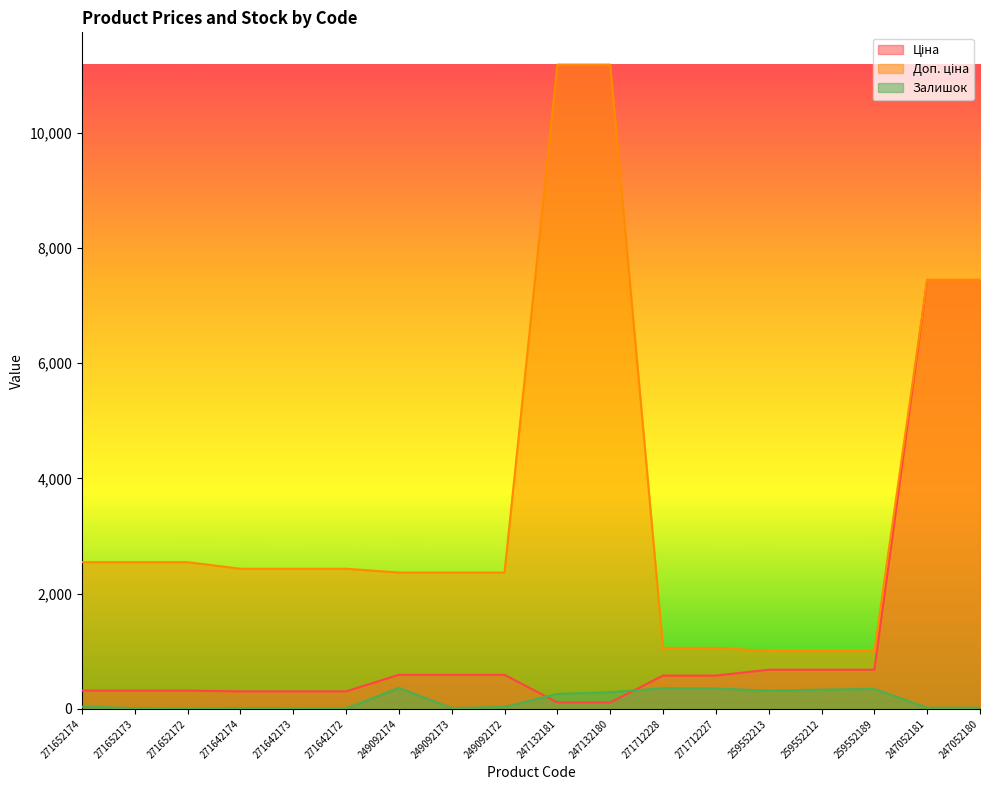

True or false: Залишок has a value of 518.4 at 249092174.

False